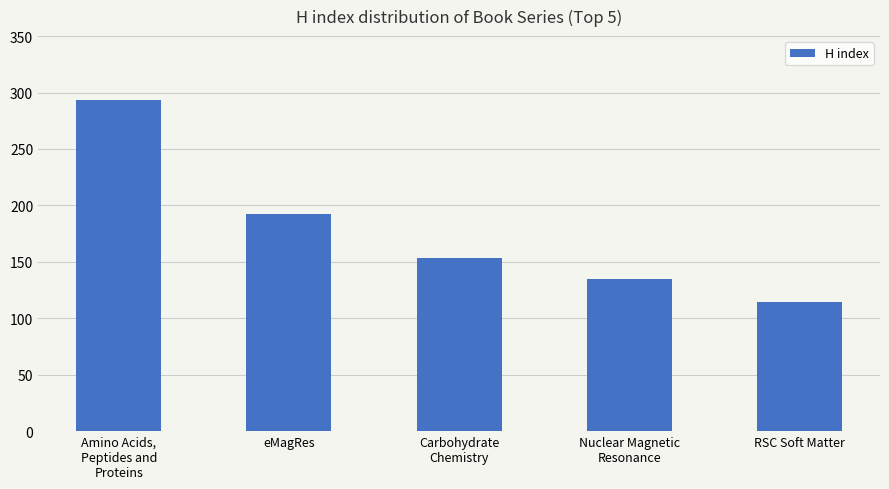

At which category does the chart reach its peak across all series?

Amino Acids,
Peptides and
Proteins